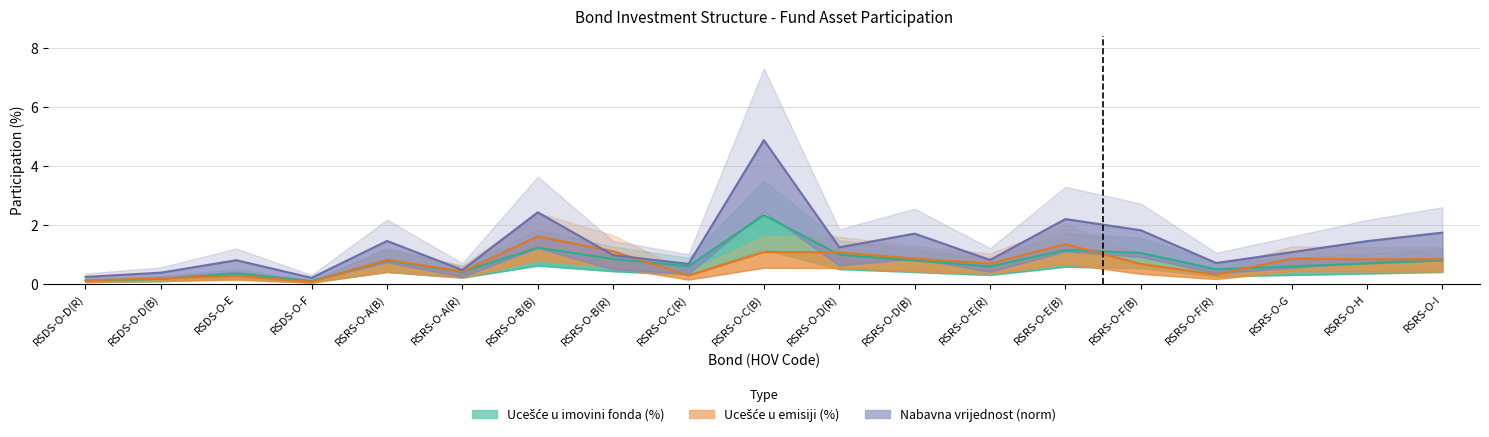

What is the total value across all series at RSRS-O-H?

2.9